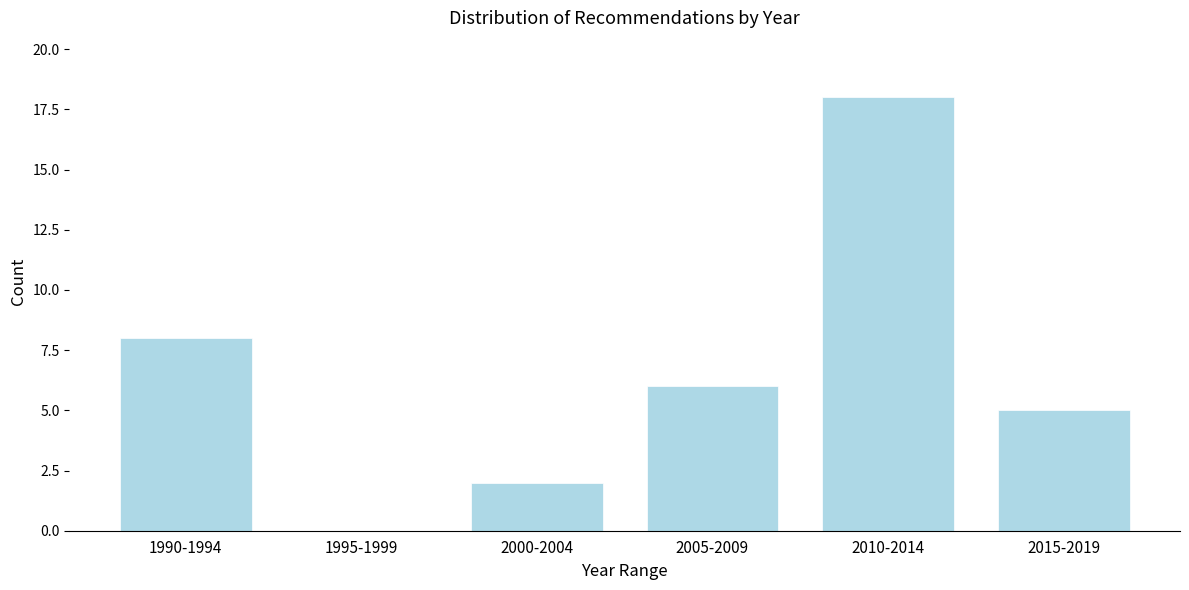

Reading right to left, what are all the values shown in this chart?

2015-2019=5	2010-2014=18	2005-2009=6	2000-2004=2	1995-1999=0	1990-1994=8